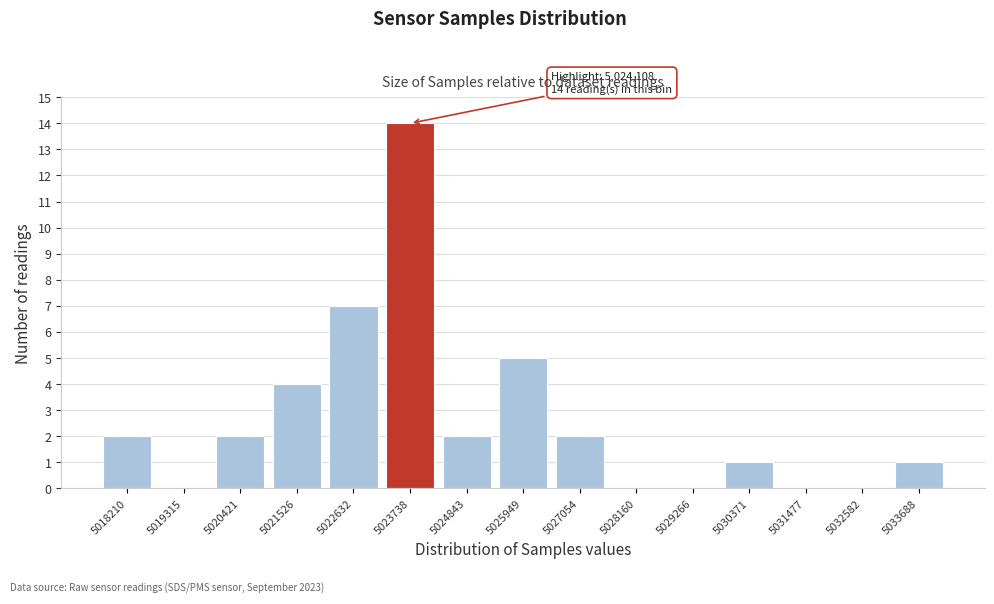

Reading right to left, transcribe all the data shown in this chart.

5033688=1	5032582=0	5031477=0	5030371=1	5029266=0	5028160=0	5027054=2	5025949=5	5024843=2	5023738=14	5022632=7	5021526=4	5020421=2	5019315=0	5018210=2